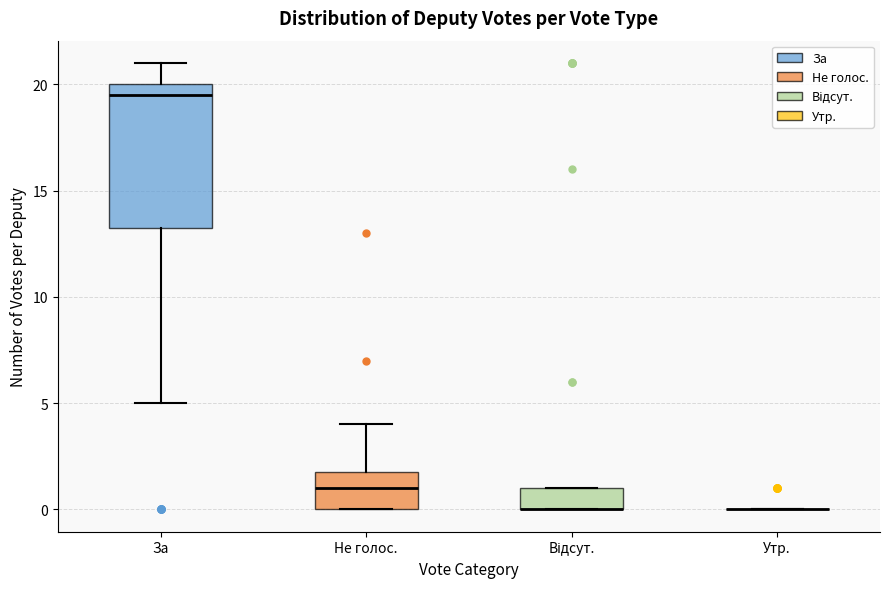

Where is the upper edge of the box for Не голос. on the y-axis? The values are not printed on the chart, so give them approximately, as read against the axis.

2.0